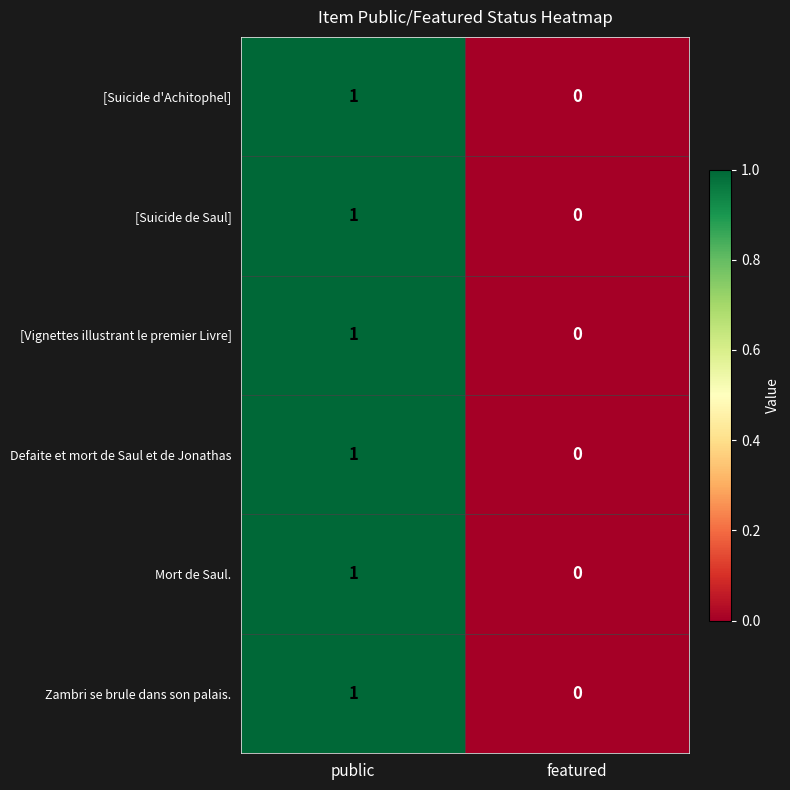

Where is [Vignettes illustrant le premier Livre] nearest to the value 0?

featured